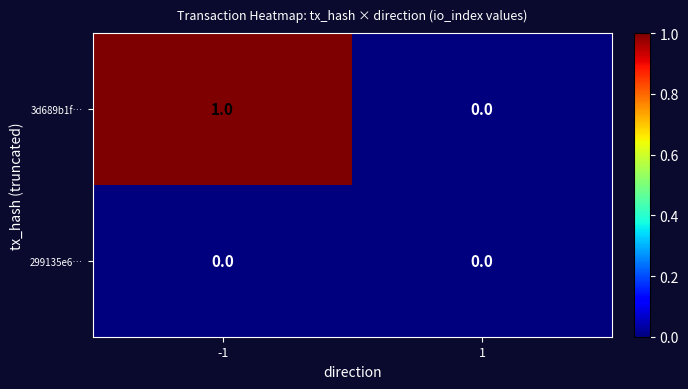

What is the difference between the highest and lowest values at -1?

1